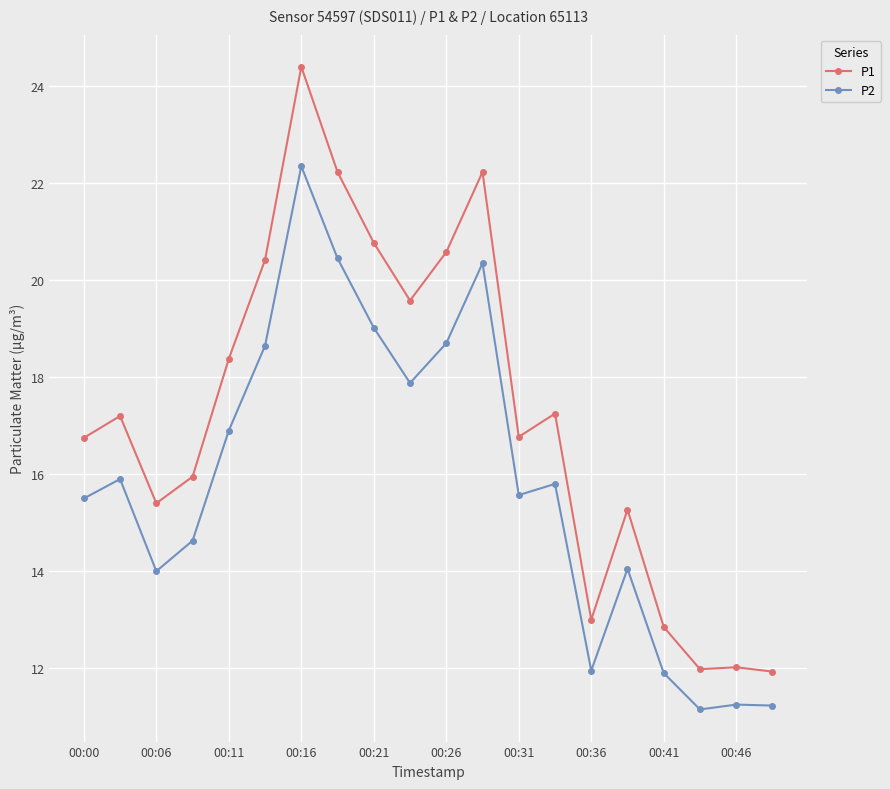

Which series has the largest total across all categories?

P1